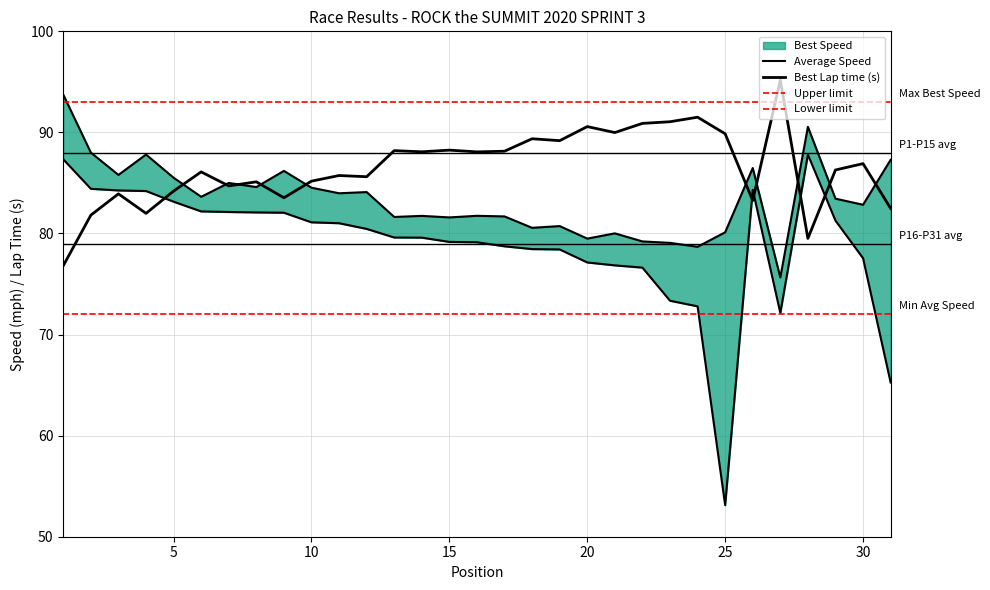

How many values in the Average Speed series are below 79?

12